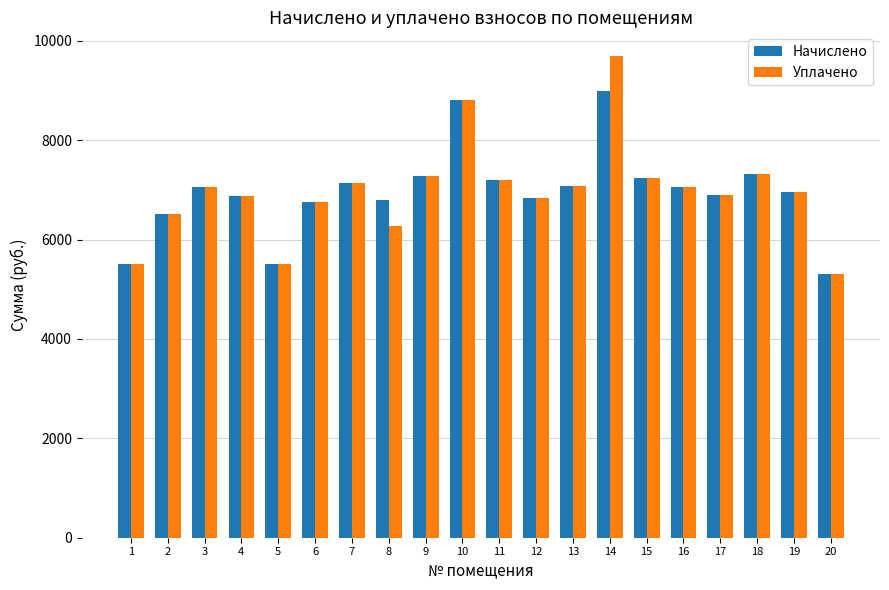

Rank the series by their maximum value, from highest to lowest.

Уплачено, Начислено